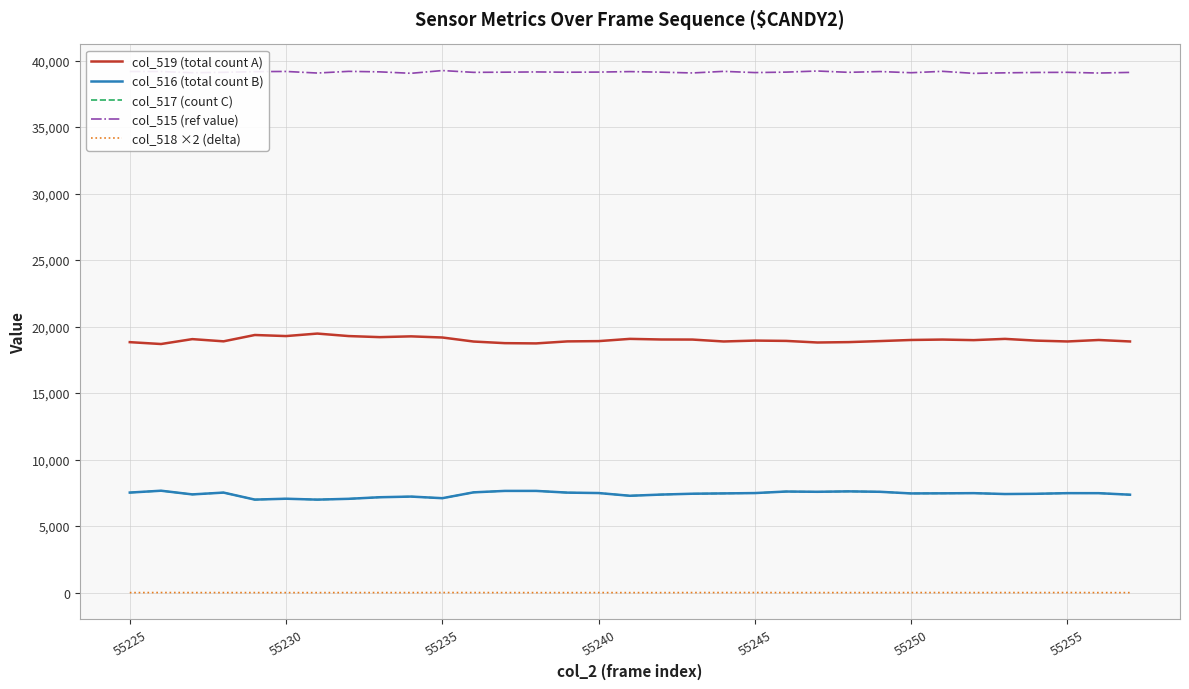

What are all the series names shown in the legend?

col_519 (total count A), col_516 (total count B), col_517 (count C), col_515 (ref value), col_518 ×2 (delta)